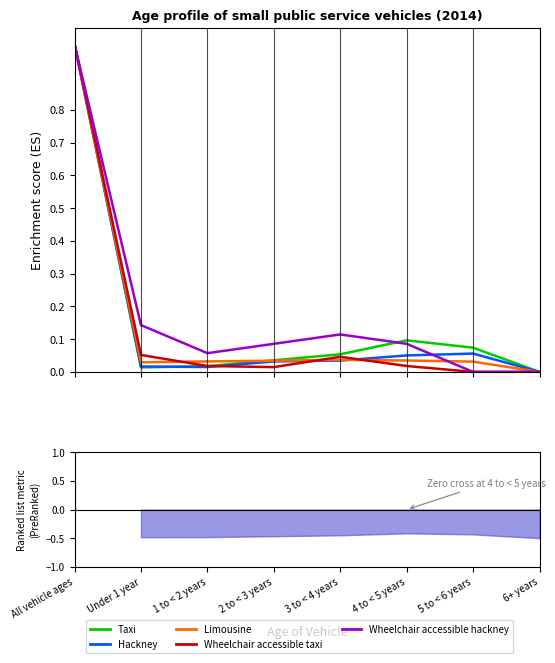

How many interior local valleys does the Wheelchair accessible taxi series have?

1